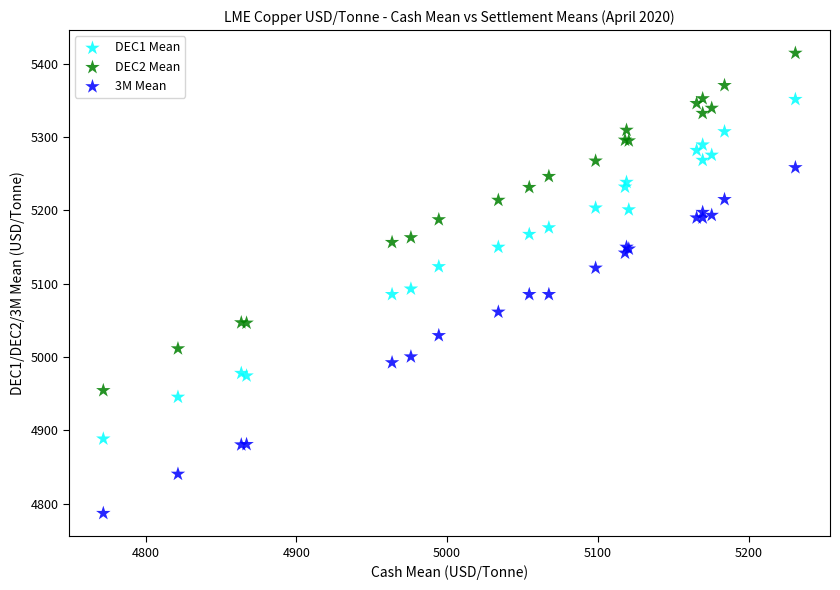

Which series contains the highest Y value?

DEC2 Mean